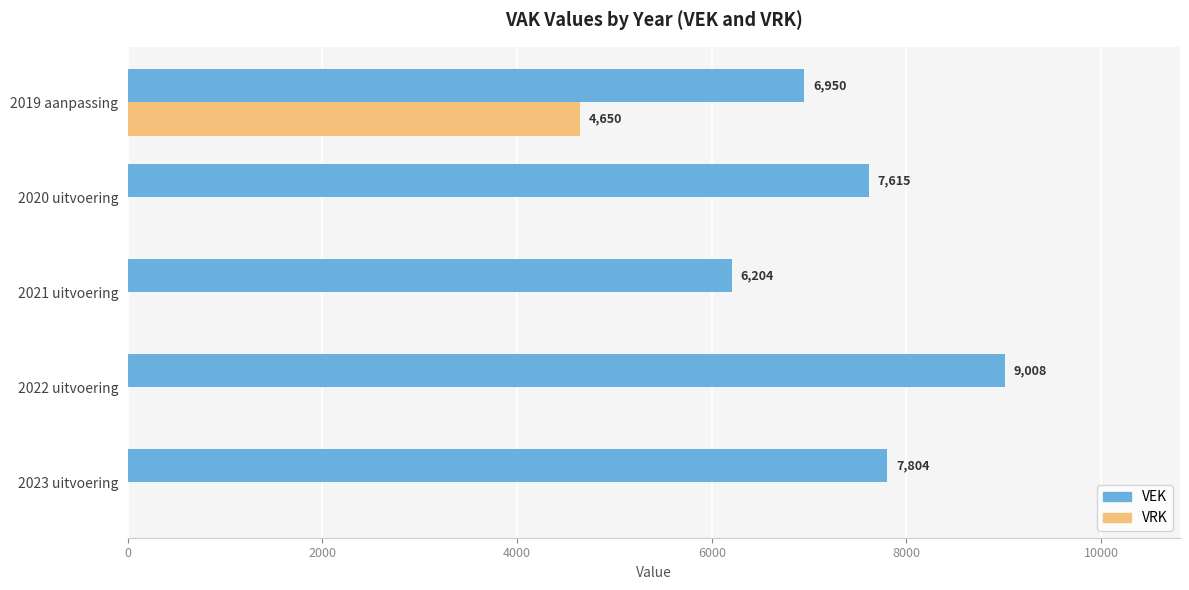

What is the total value across all series at 2023 uitvoering?

7804